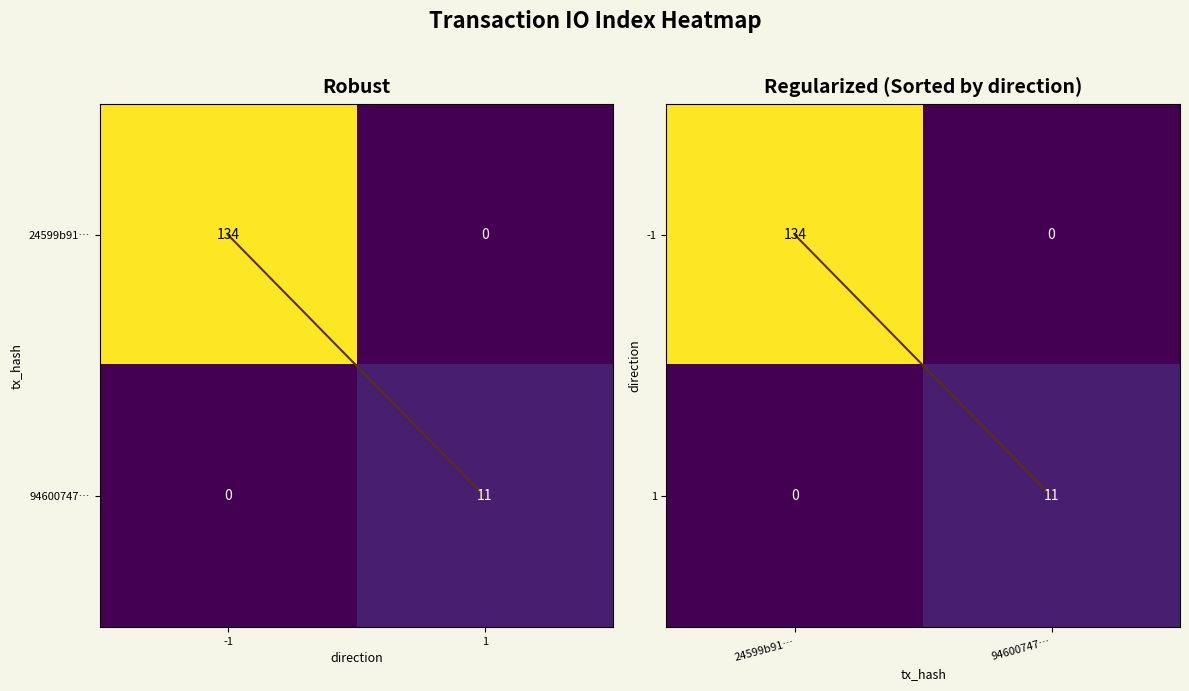

Which series has the largest range (max minus min)?

-1